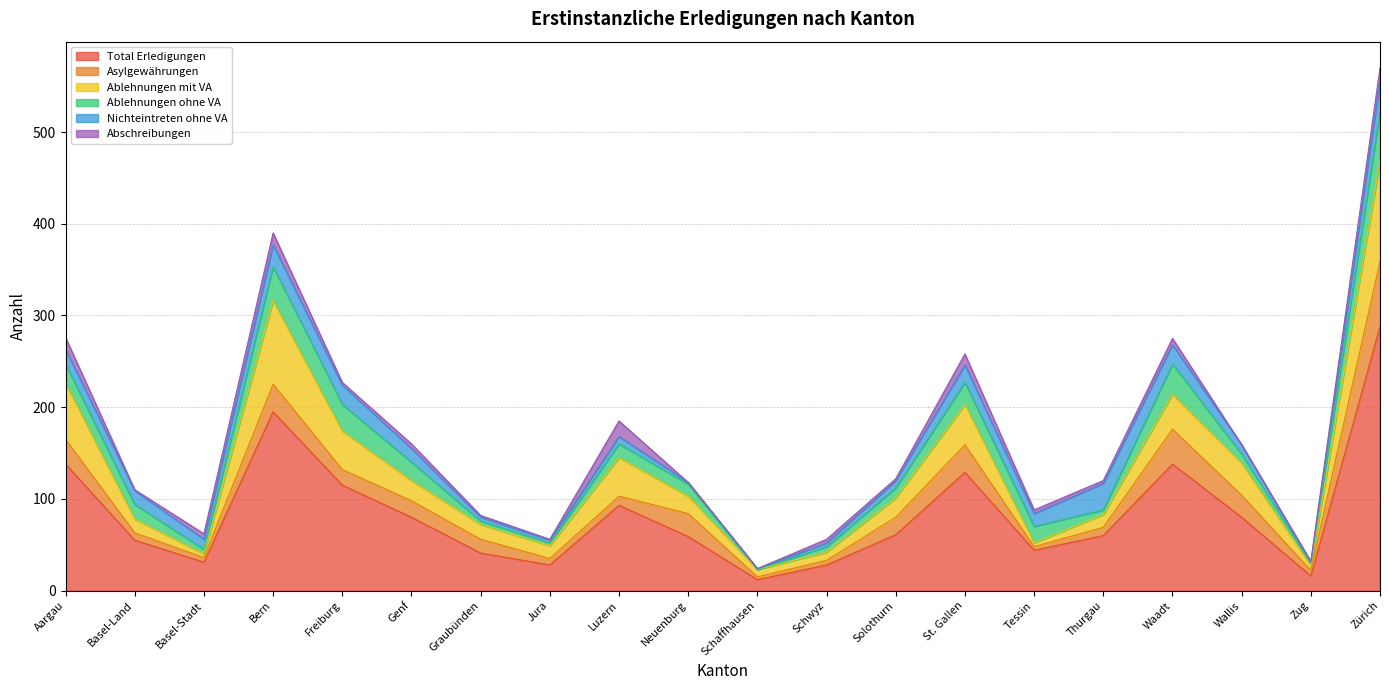

What is the label of the 5th point from the left?

Freiburg